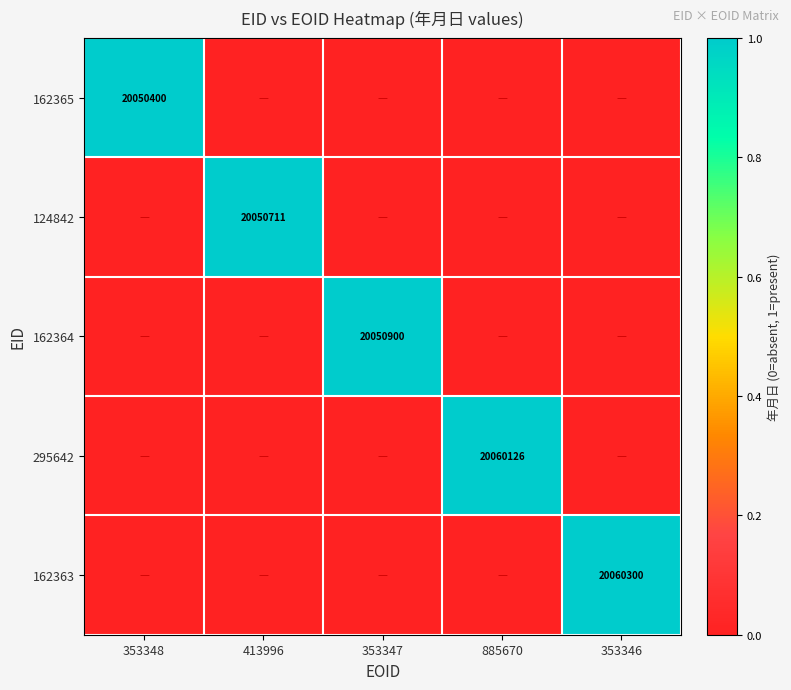

Is the value of 124842 at 413996 greater than the value of 295642 at 885670?

No